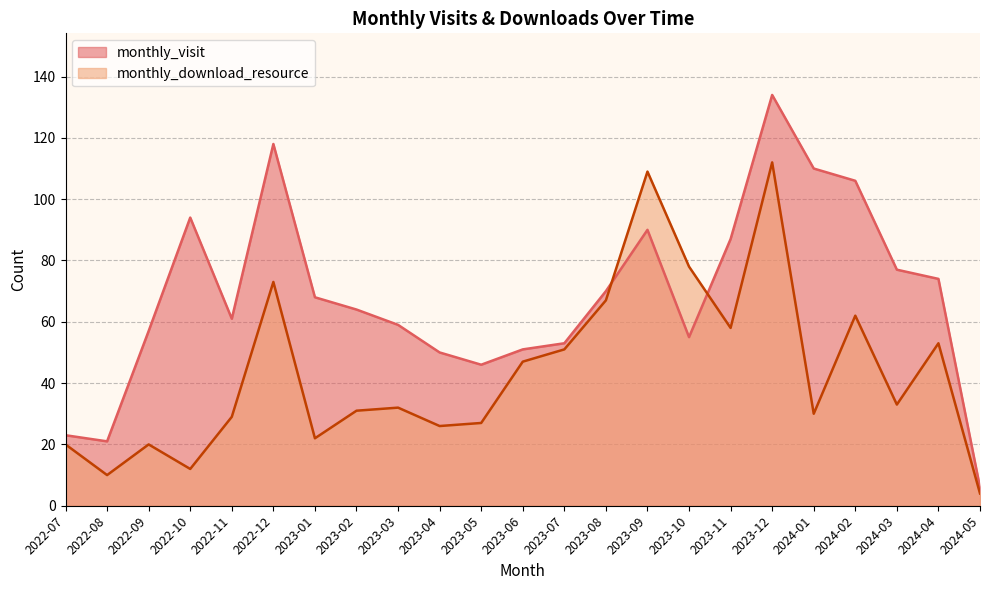

At which label is monthly_visit closest to 70?

2023-08